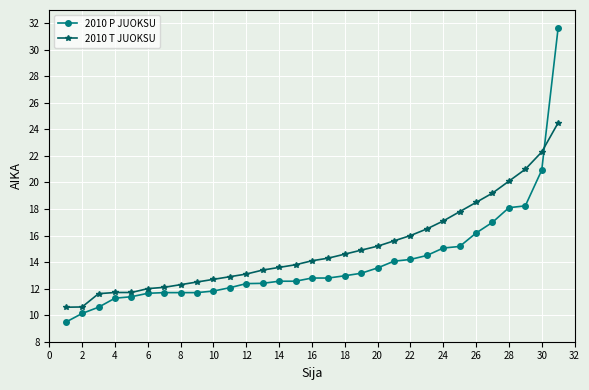

What is the value of the 2010 P JUOKSU point at the 17th from the left?

12.8